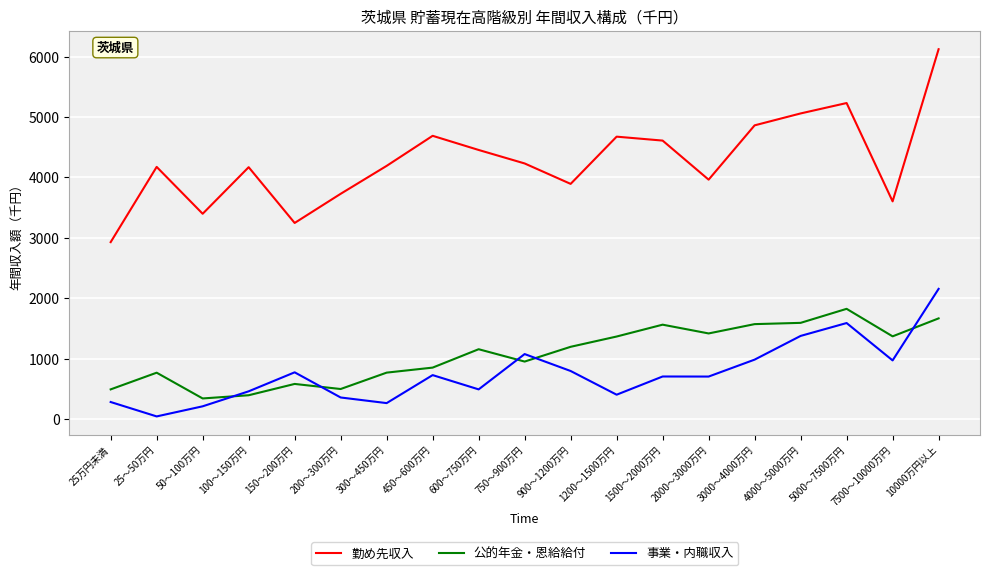

Read the 勤め先収入 value at 10000万円以上.

6121